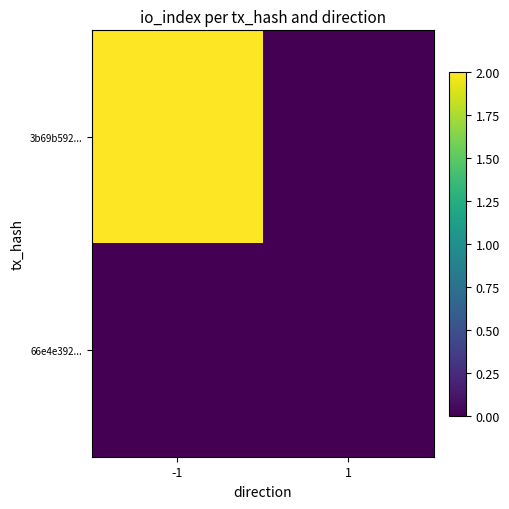

Reading right to left, what are all the values shown in this chart?

3b69b592...: 1=0	-1=2
66e4e392...: 1=0	-1=0